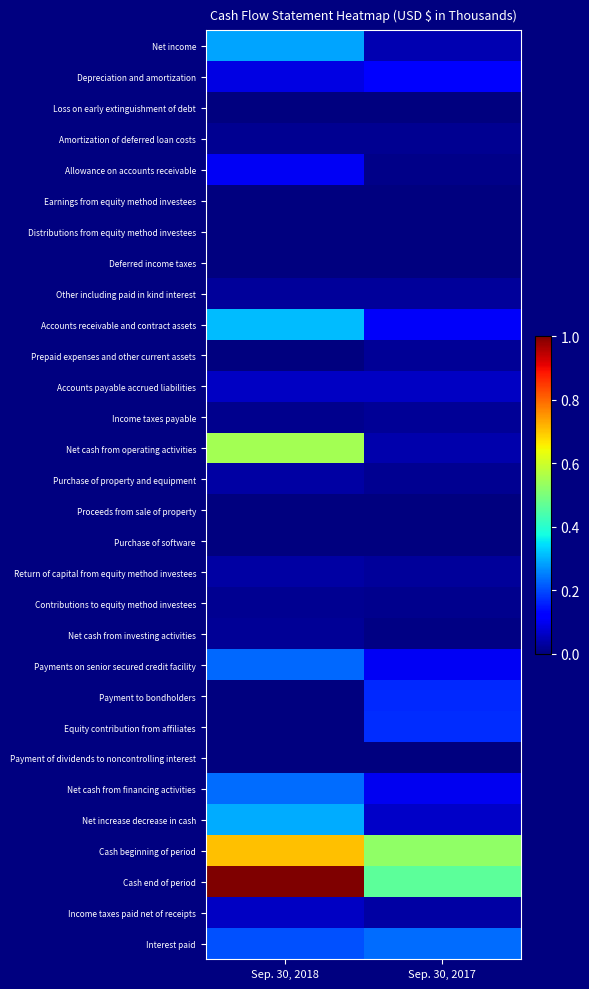

At how many categories does at least one series exceed 0?

2